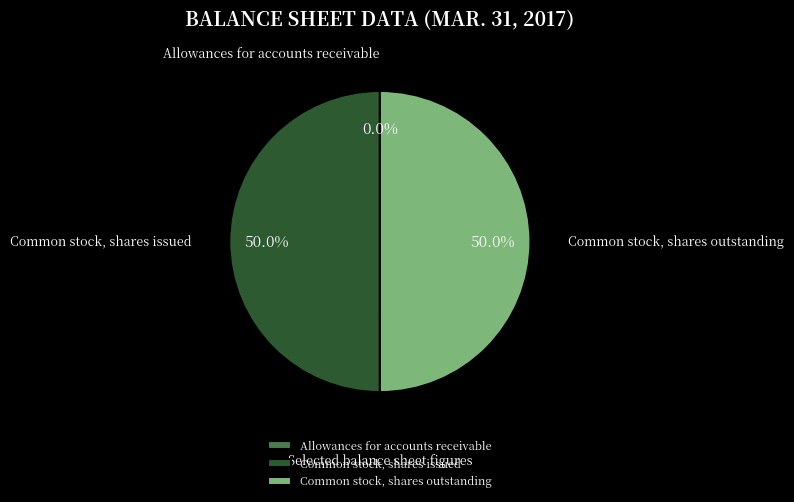

To the nearest percent, what portion does Common stock, shares outstanding represent?

50%